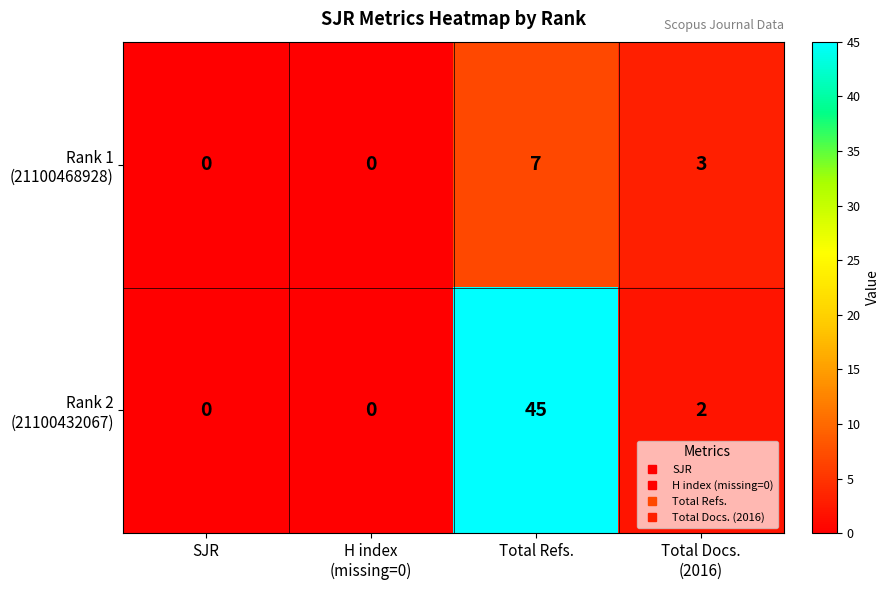

At which category does the chart reach its peak across all series?

Total Refs.